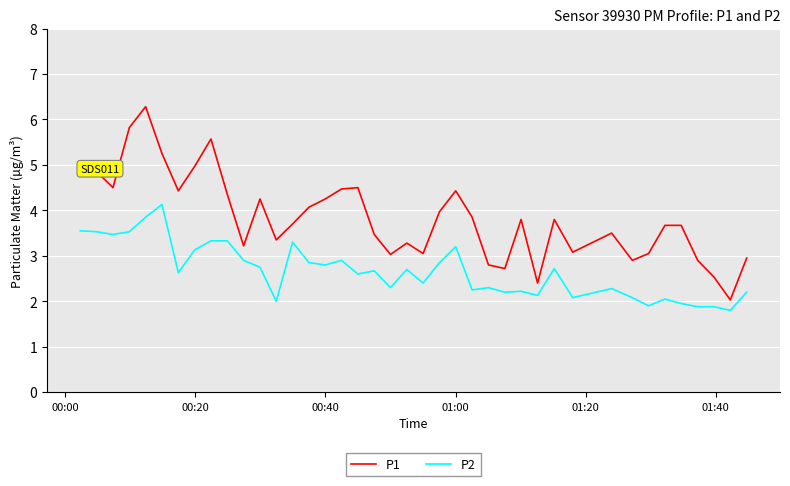

Which series has the largest range (max minus min)?

P1